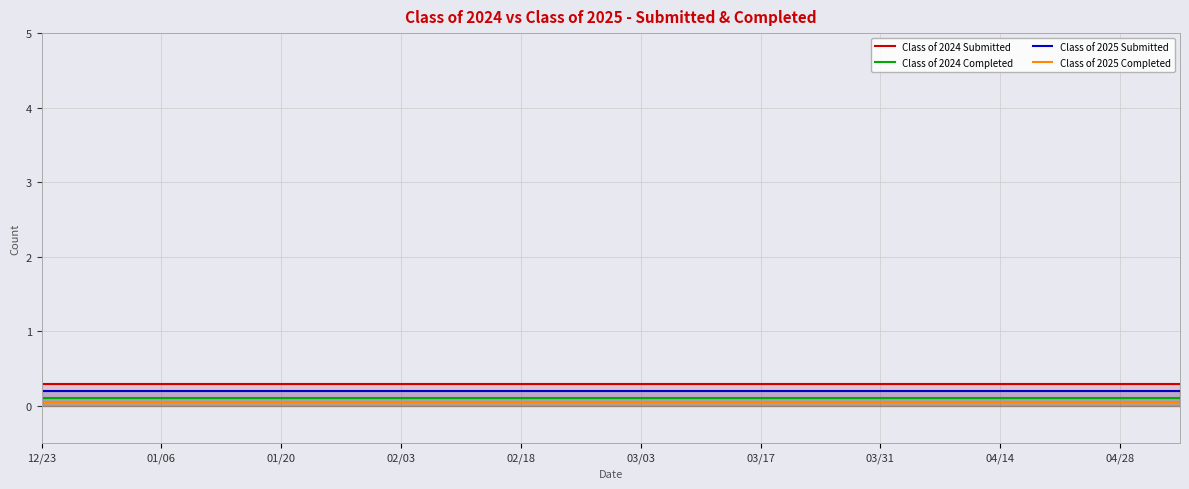

Is it true that Class of 2024 Completed equals 0.1 at 02/18?

True